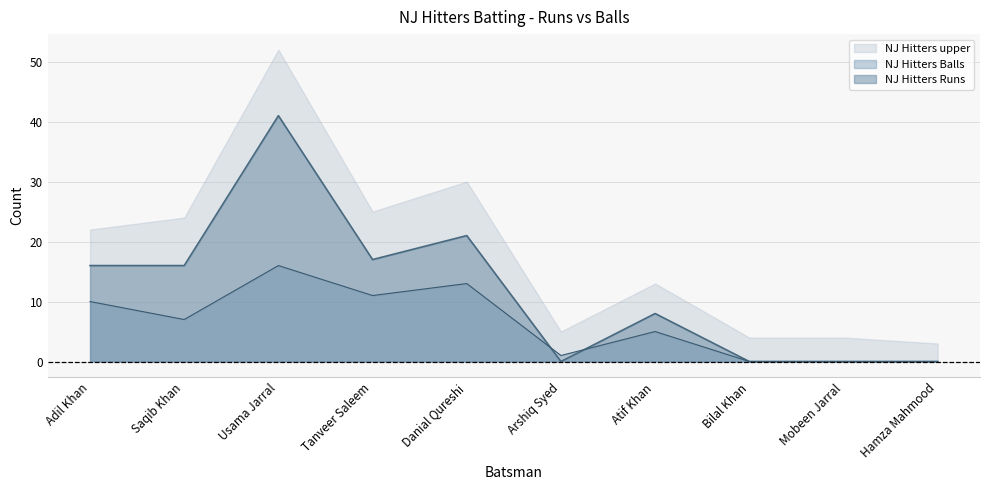

How many data points in NJ Hitters Balls are above 7?

4